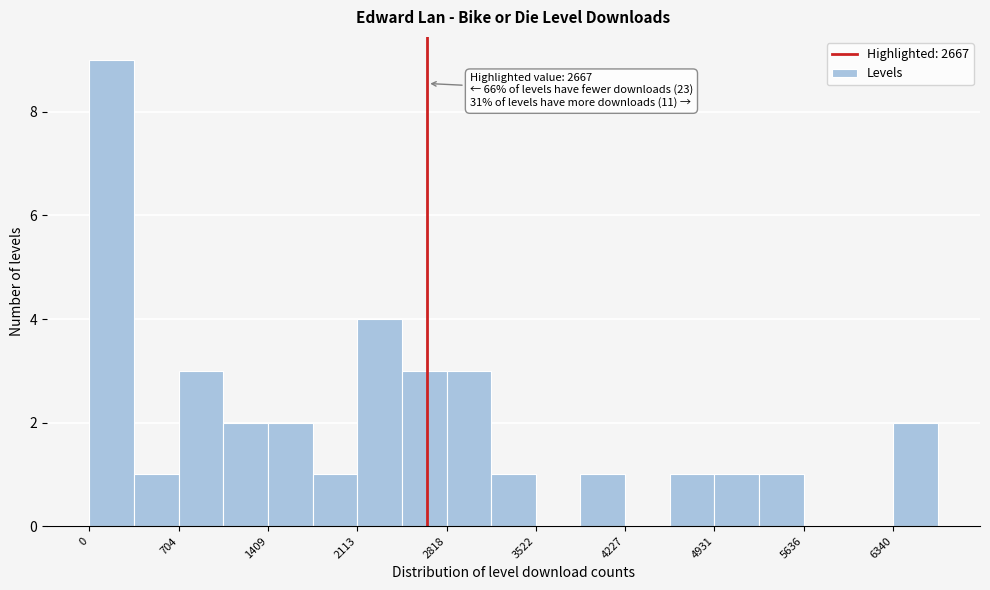

Read against the x-axis, roughly where is the centre of the tallest bar?

200